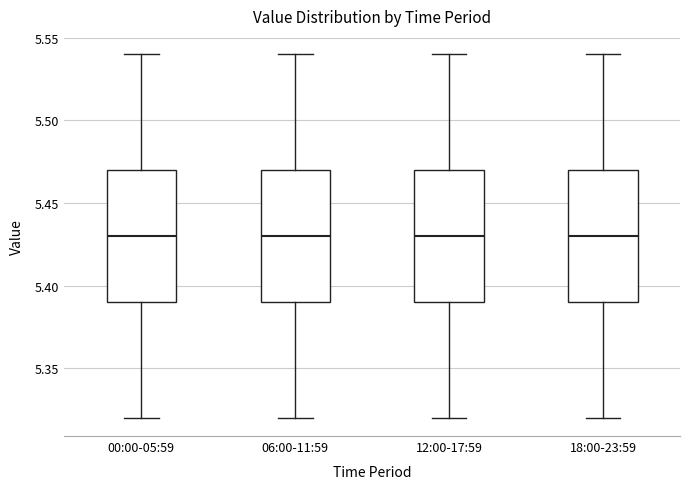

Reading left to right, transcribe this box plot: for each box, give where its median line is, the range the box spans, and where its two whiskers end, as read against the y-axis. The values are not printed on the chart, so give them approximately, as read against the axis.

00:00-05:59: median 5.43, box 5.39 to 5.47, whiskers 5.32 to 5.54
06:00-11:59: median 5.43, box 5.39 to 5.47, whiskers 5.32 to 5.54
12:00-17:59: median 5.43, box 5.39 to 5.47, whiskers 5.32 to 5.54
18:00-23:59: median 5.43, box 5.39 to 5.47, whiskers 5.32 to 5.54